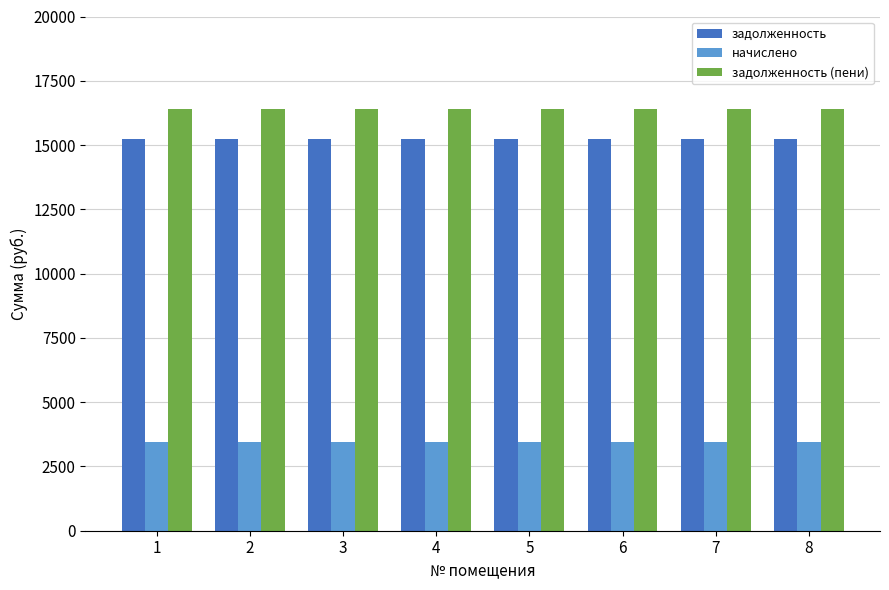

Reading left to right, what are all the values shown in this chart?

задолженность: 15254.5	15254.5	15254.5	15254.5	15254.5	15254.5	15254.5	15254.5
начислено: 3464.6	3464.6	3464.6	3464.6	3464.6	3464.6	3464.6	3464.6
задолженность (пени): 16409.4	16409.4	16409.4	16409.4	16409.4	16409.4	16409.4	16409.4